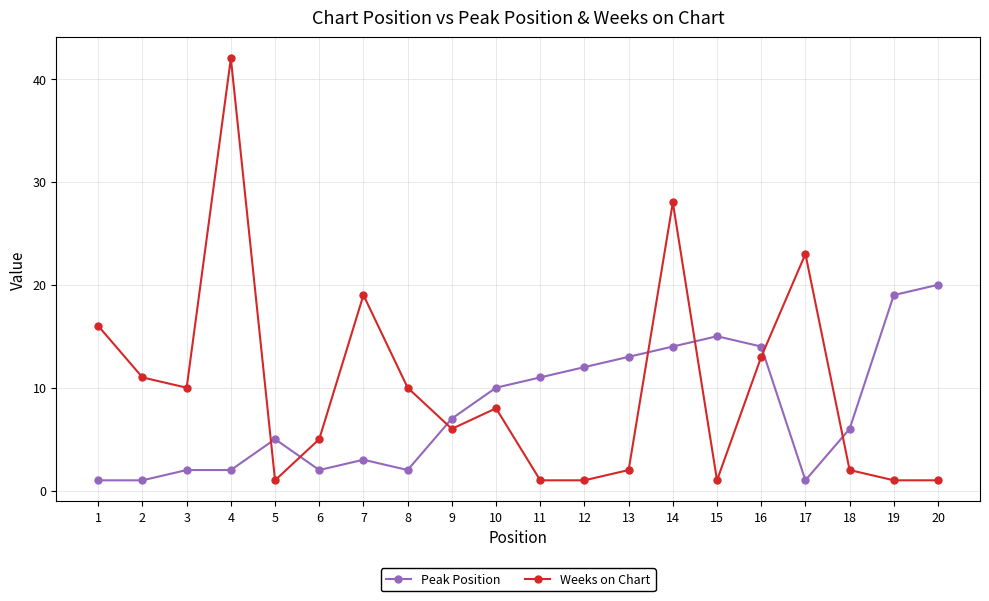

What is the value of the Peak Position point at the 7th from the left?

3